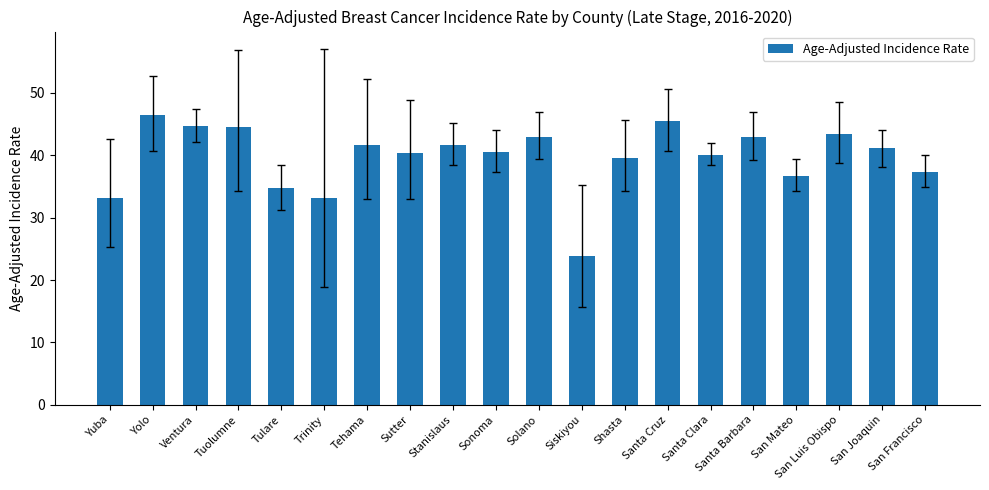

Is it true that the value at Santa Clara is 70.5?

False